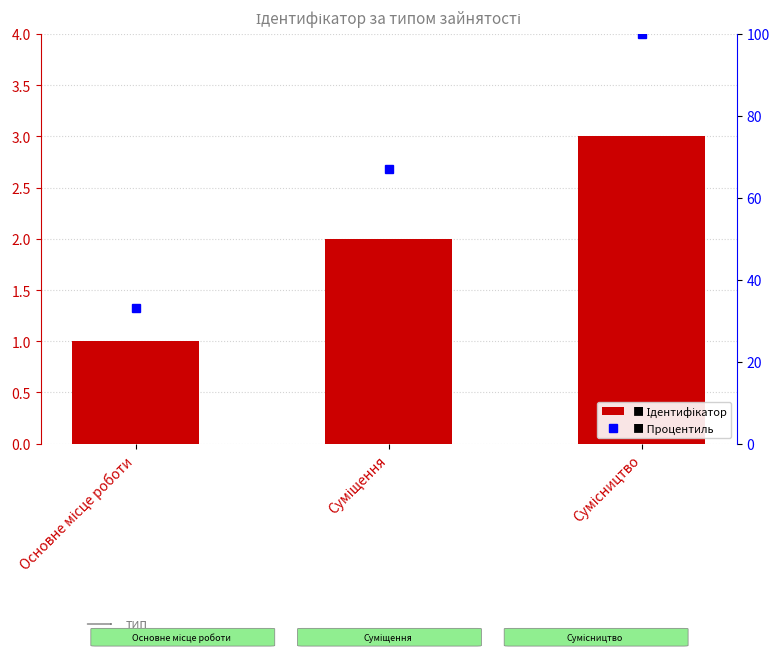

Reading right to left, extract all data points from this chart.

Ідентифікатор: Сумісництво=3	Суміщення=2	Основне місце роботи=1
Процентиль: Сумісництво=100	Суміщення=67	Основне місце роботи=33